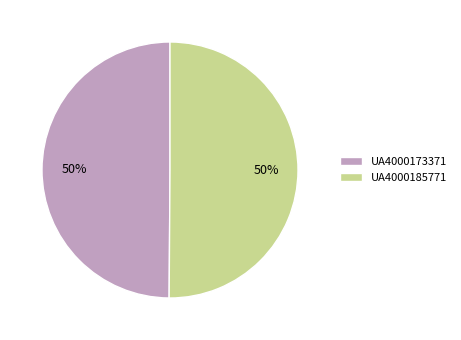

What is the ratio of the value at UA4000185771 to the value at UA4000173371?

1.0